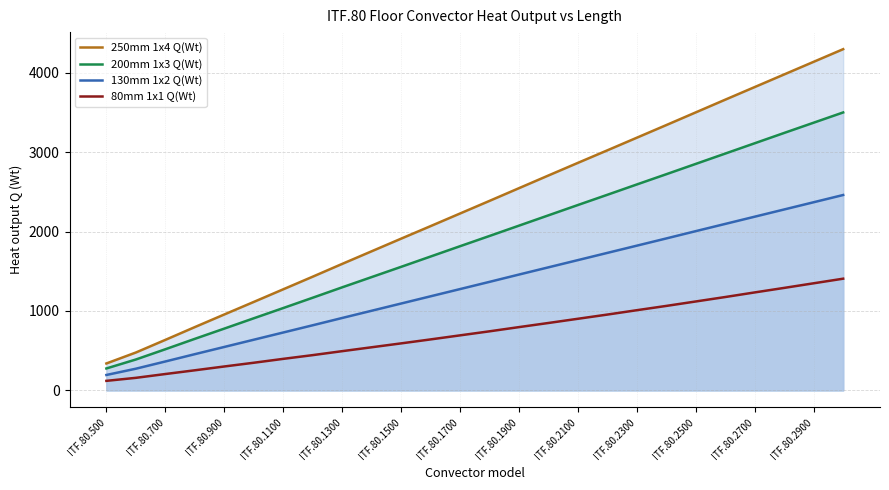

True or false: 200mm 1x3 Q(Wt) has more than 1 interior local peaks.

False